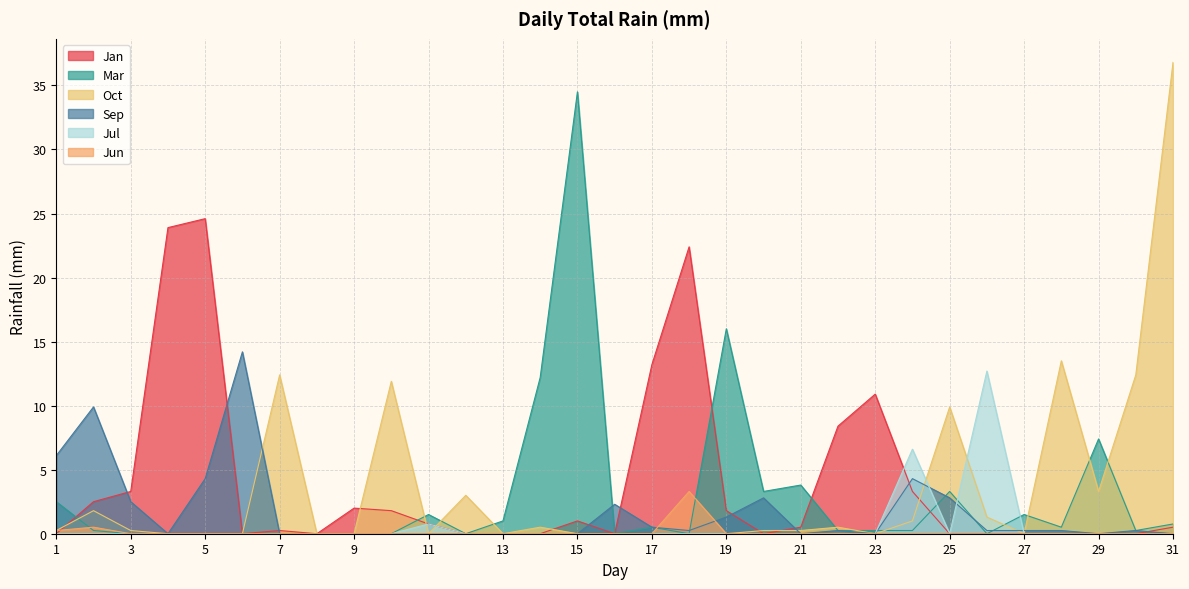

Where is Jun nearest to the value 1?

2